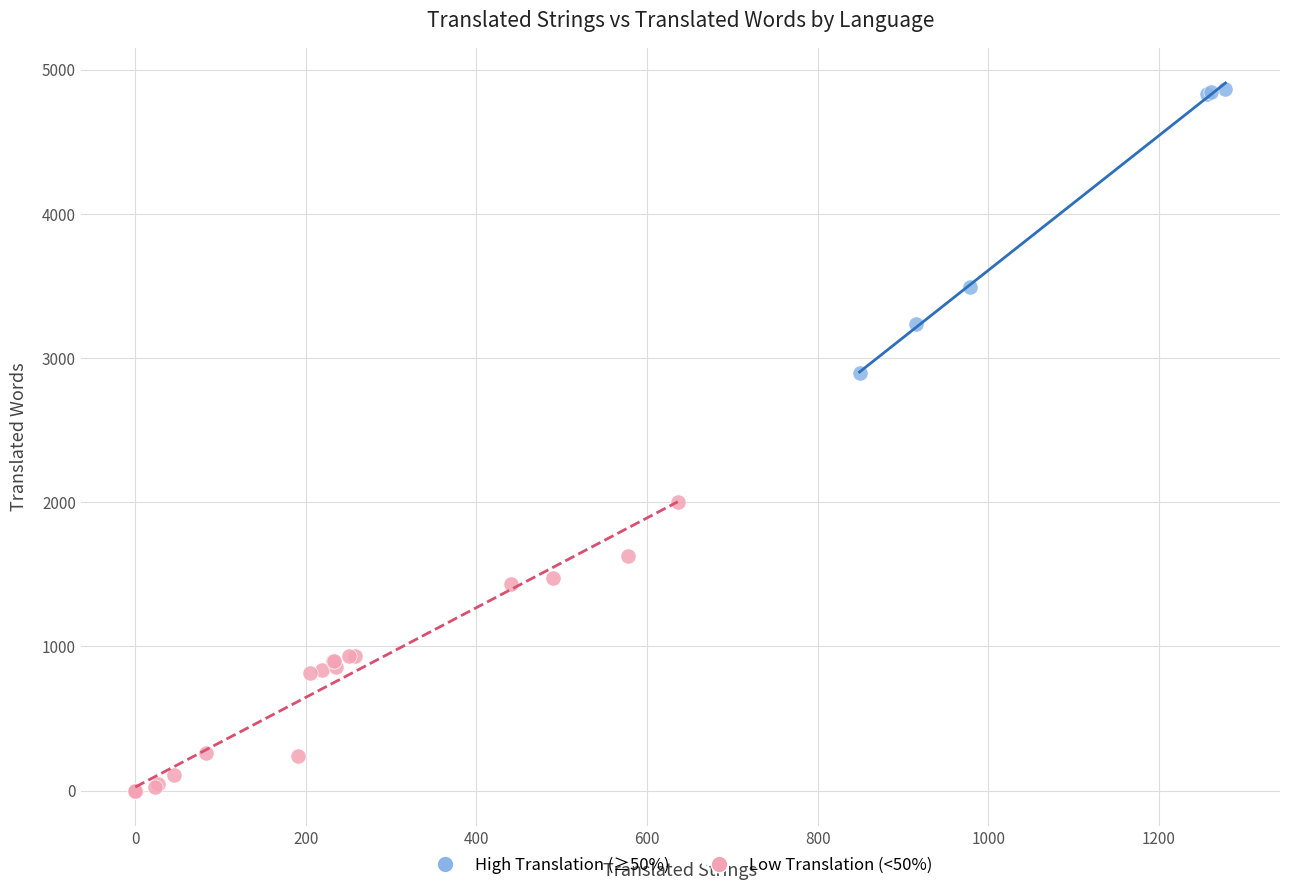

Which series contains the lowest Y value?

Low Translation (<50%)